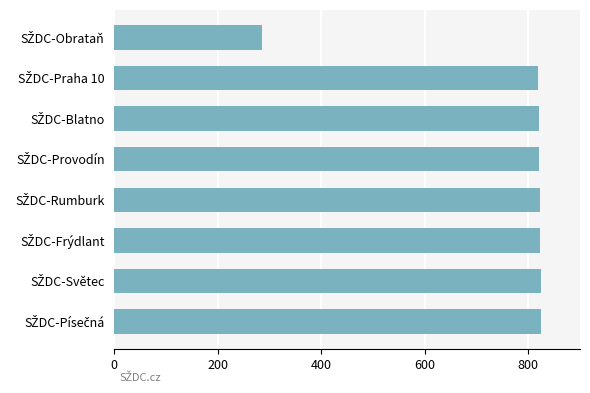

What is the value of the 7th bar from the top?

824